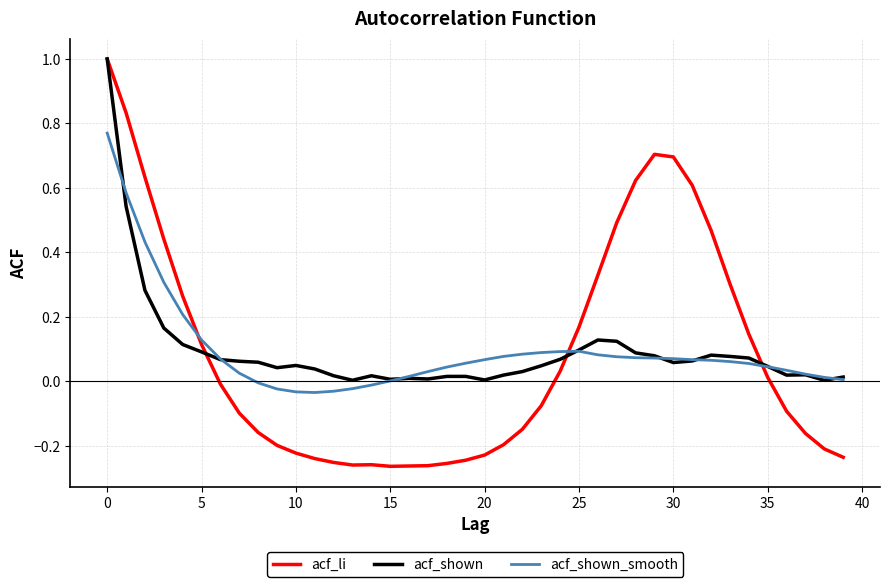

True or false: acf_li and acf_shown_smooth intersect in this chart.

True